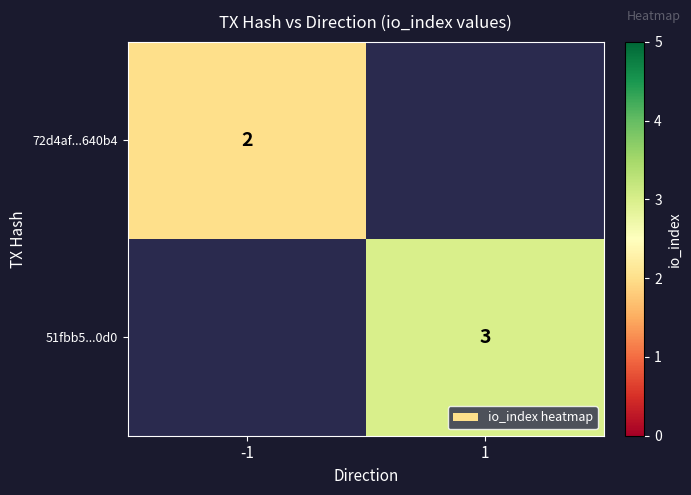

Is the value of 51fbb5...0d0 at 1 greater than the value of 72d4af...640b4 at -1?

Yes